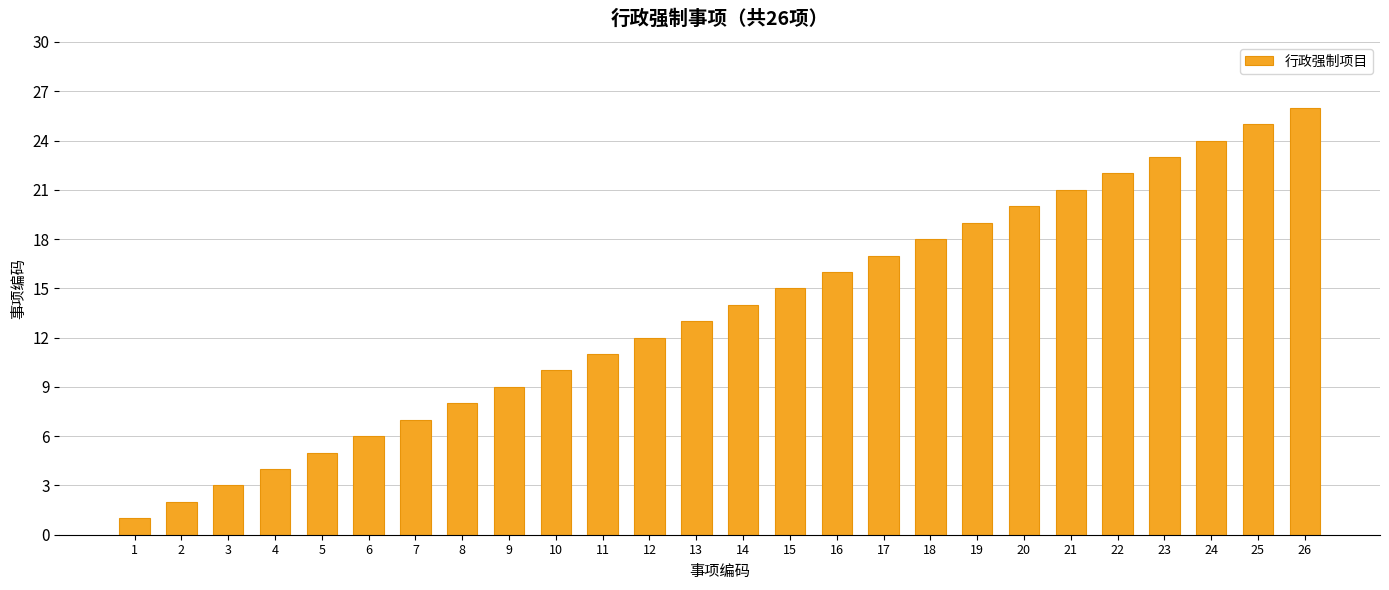

How many bars are there in total?

26